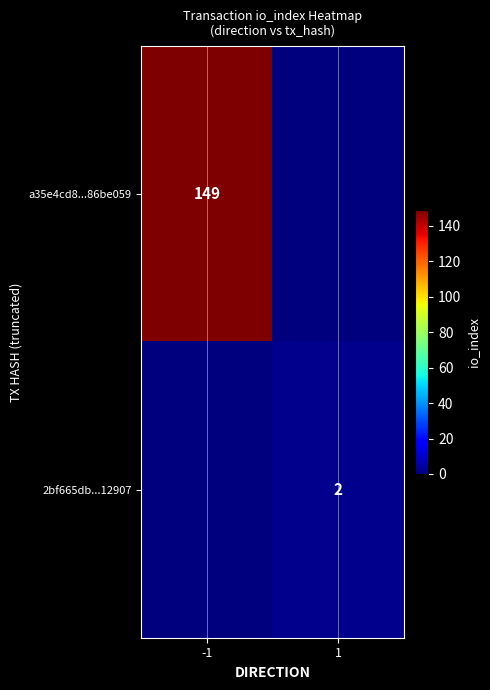

The value of a35e4cd8...86be059 at -1 is 58. True or false?

False